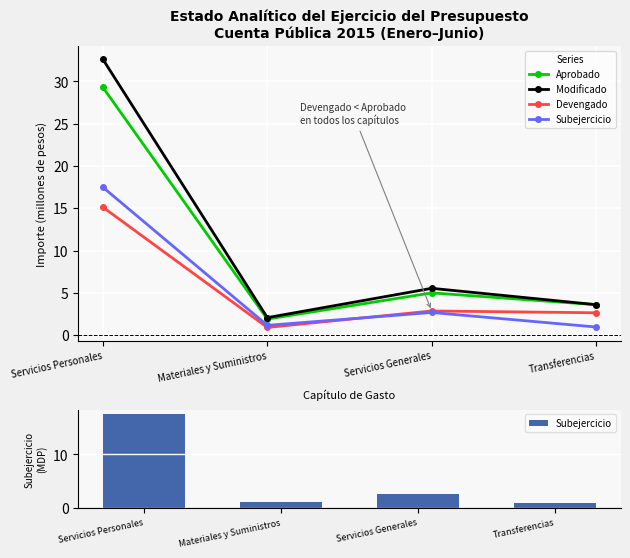

What is the label of the 1st bar from the left?

Servicios Personales